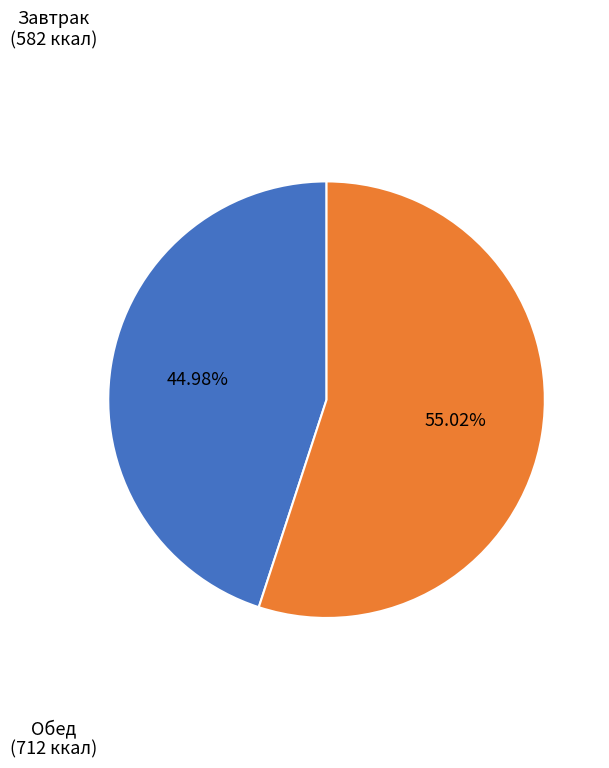

Is there a majority slice in this chart?

Yes